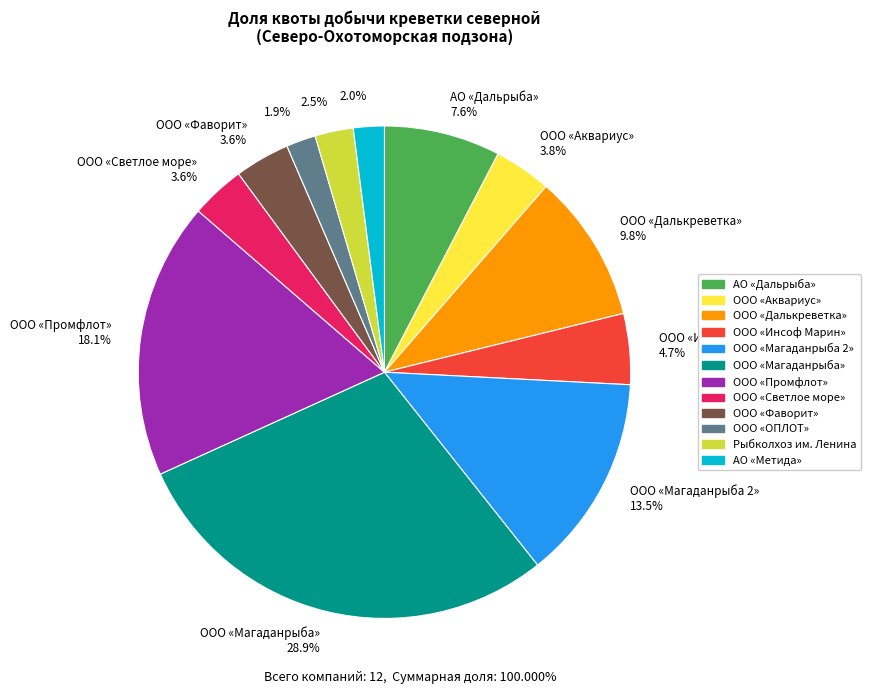

What is the largest slice in the pie chart?

ООО «Магаданрыба» 28.9%